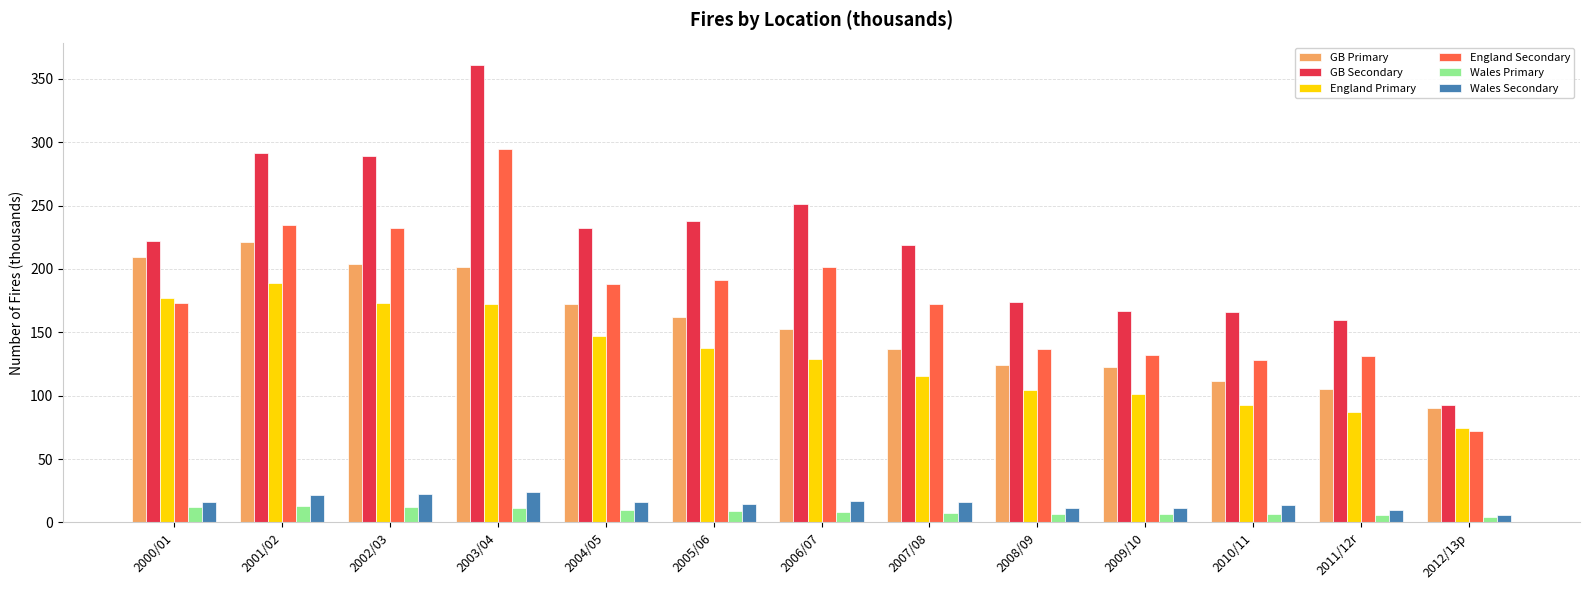

What is the maximum value for Wales Secondary?

23.7